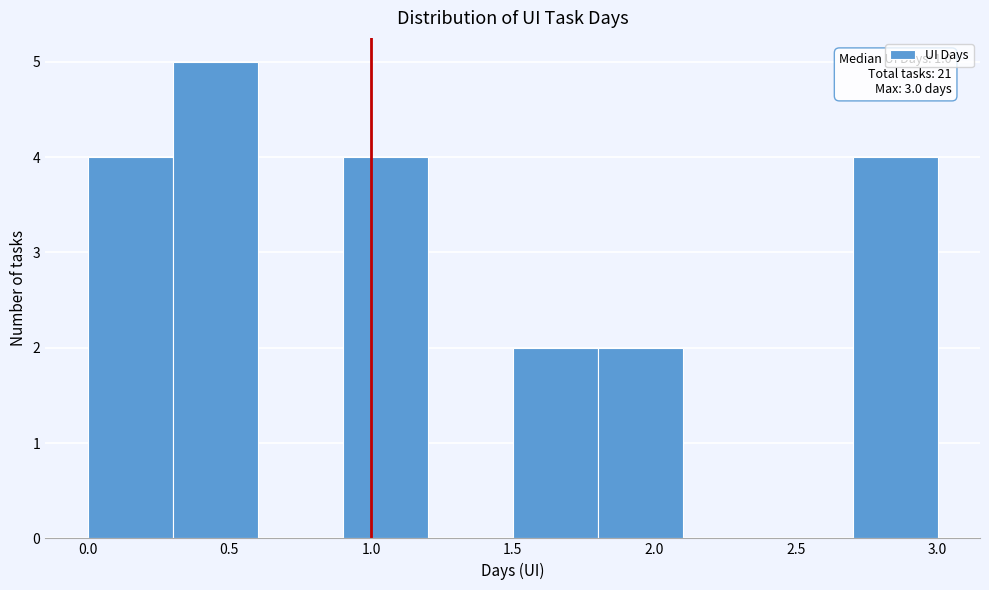

Which range on the x-axis has the tallest bar?

0.3 to 0.6